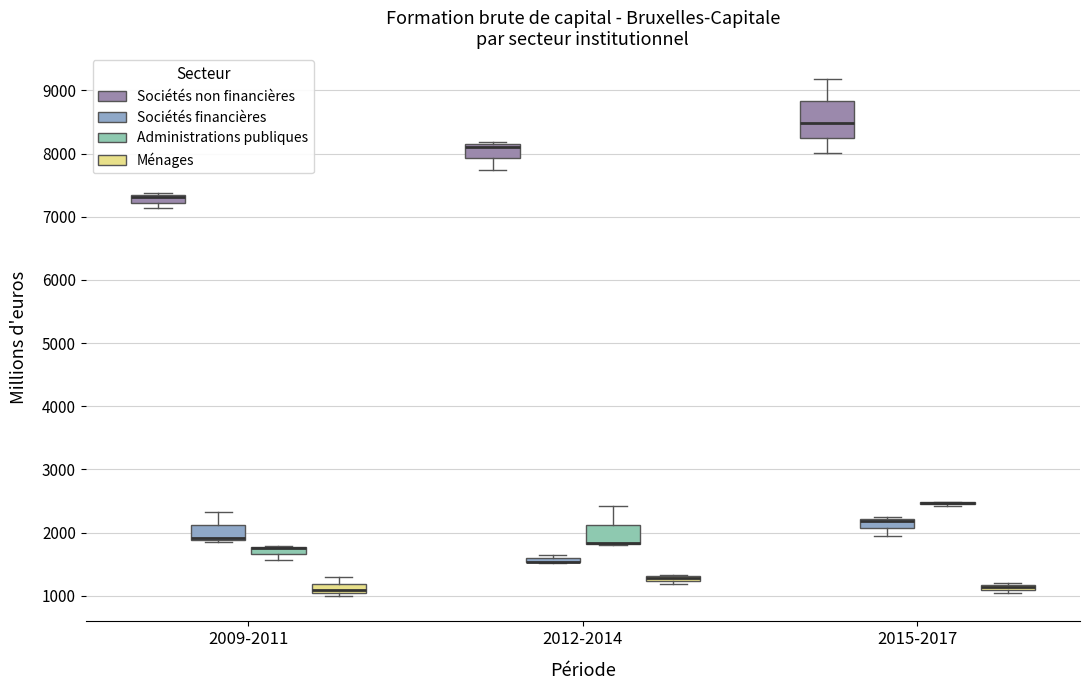

Which box is the tallest, from its lower edge to its upper edge?

2015-2017 (Sociétés non financières)